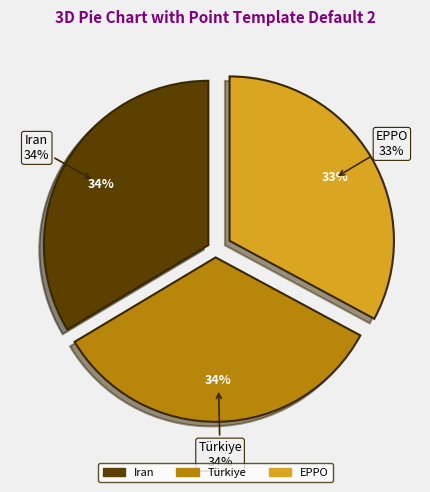

To the nearest percent, what is the difference between the Iran and EPPO slice percentages?

1%